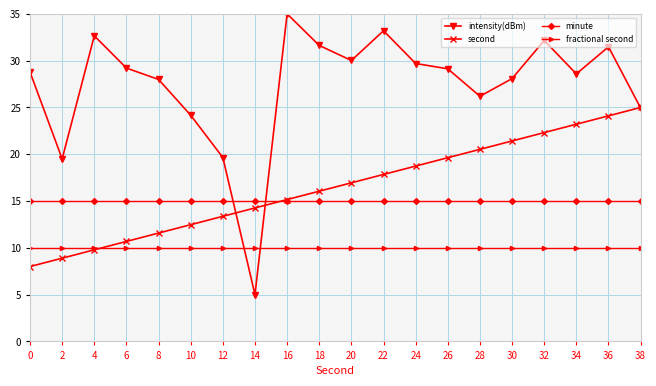

Does the chart display data point markers on the line(s)?

Yes